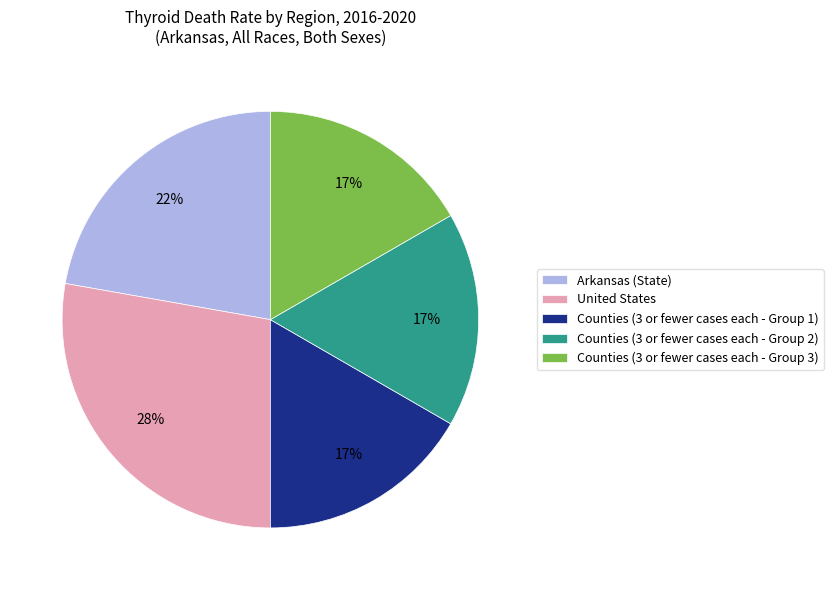

The Counties (3 or fewer cases each - Group 1) slice represents 8% of the pie. True or false?

False